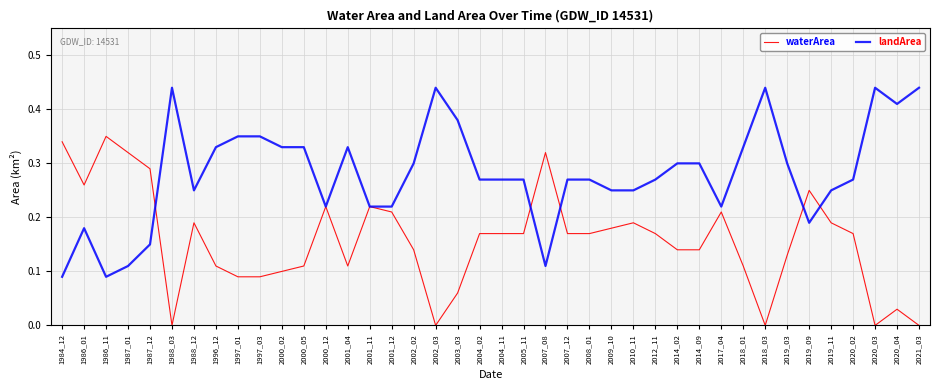

True or false: landArea has a value of 0.2 at 2008_01.

False